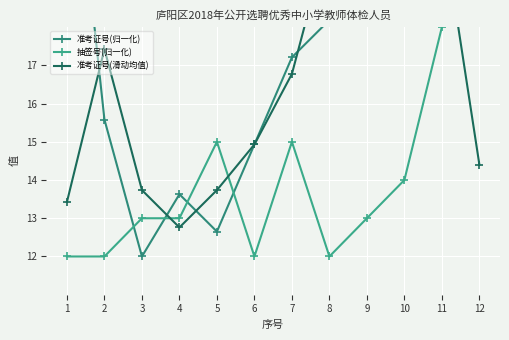

How many interior local peaks does the 抽签号(归一化) series have?

2